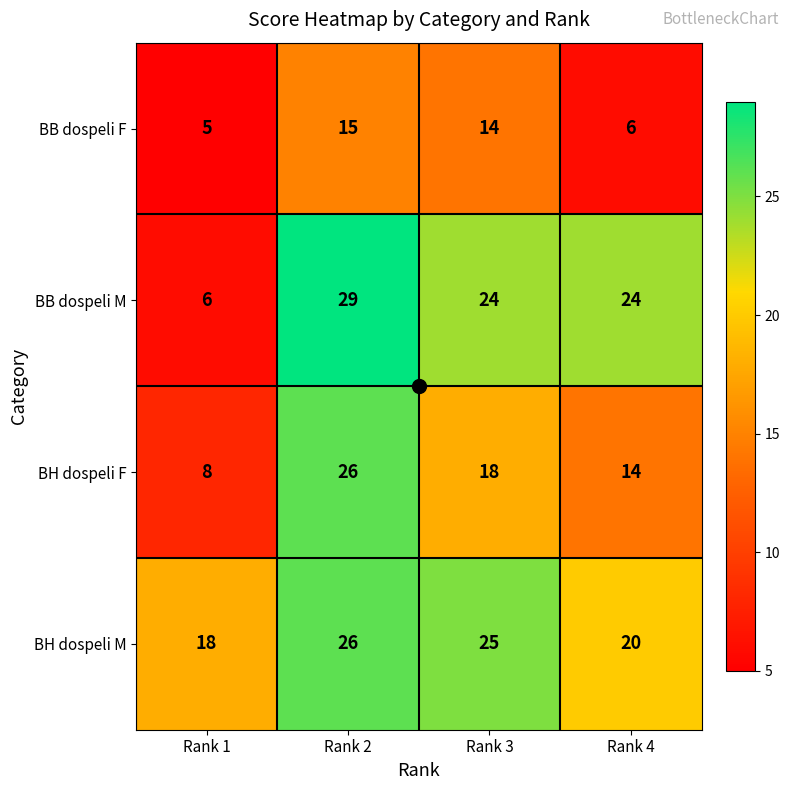

What is the minimum value shown in the chart?

5